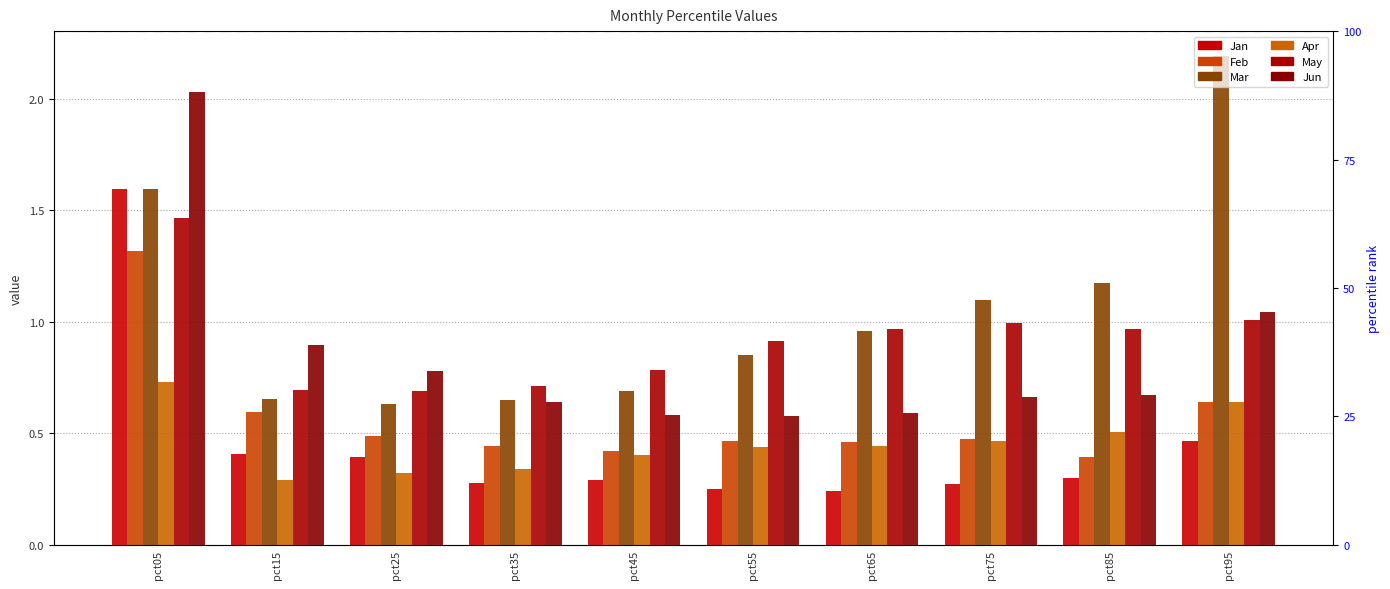

How many distinct data groups are displayed?

6